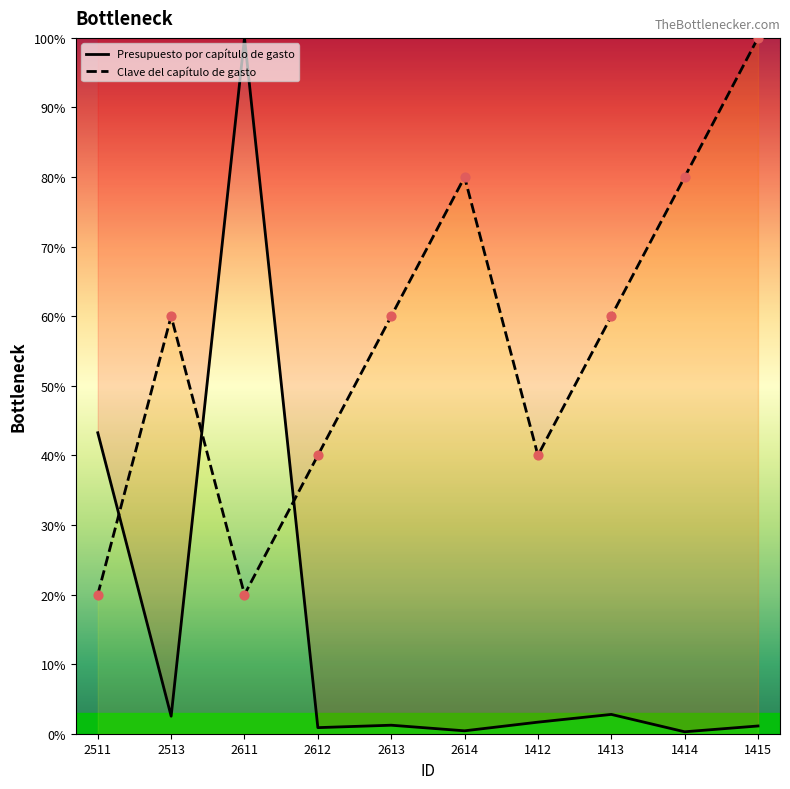

What are all the series names shown in the legend?

Presupuesto por capítulo de gasto, Clave del capítulo de gasto